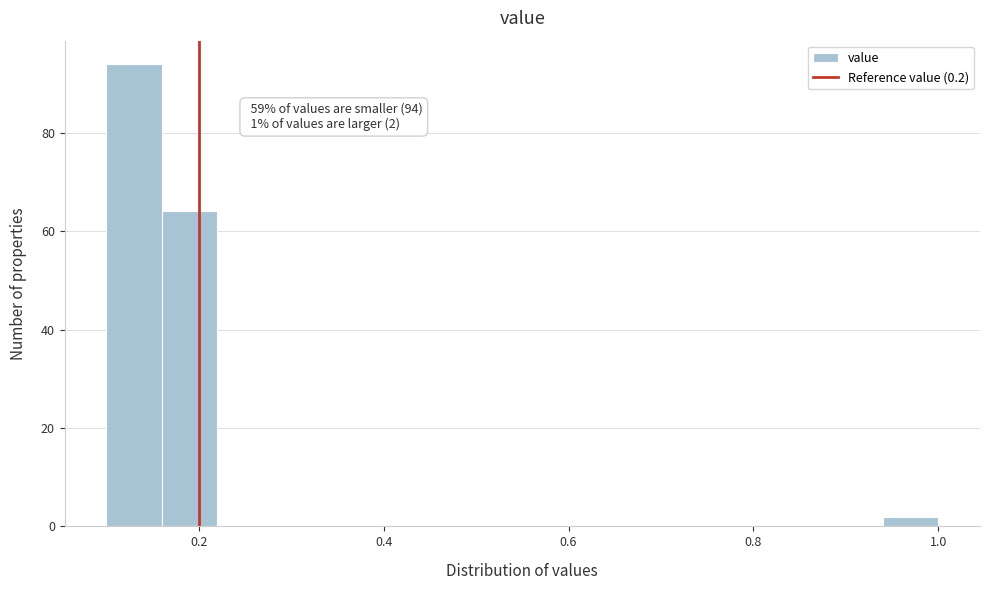

Read against the x-axis, roughly where is the centre of the tallest bar?

0.14